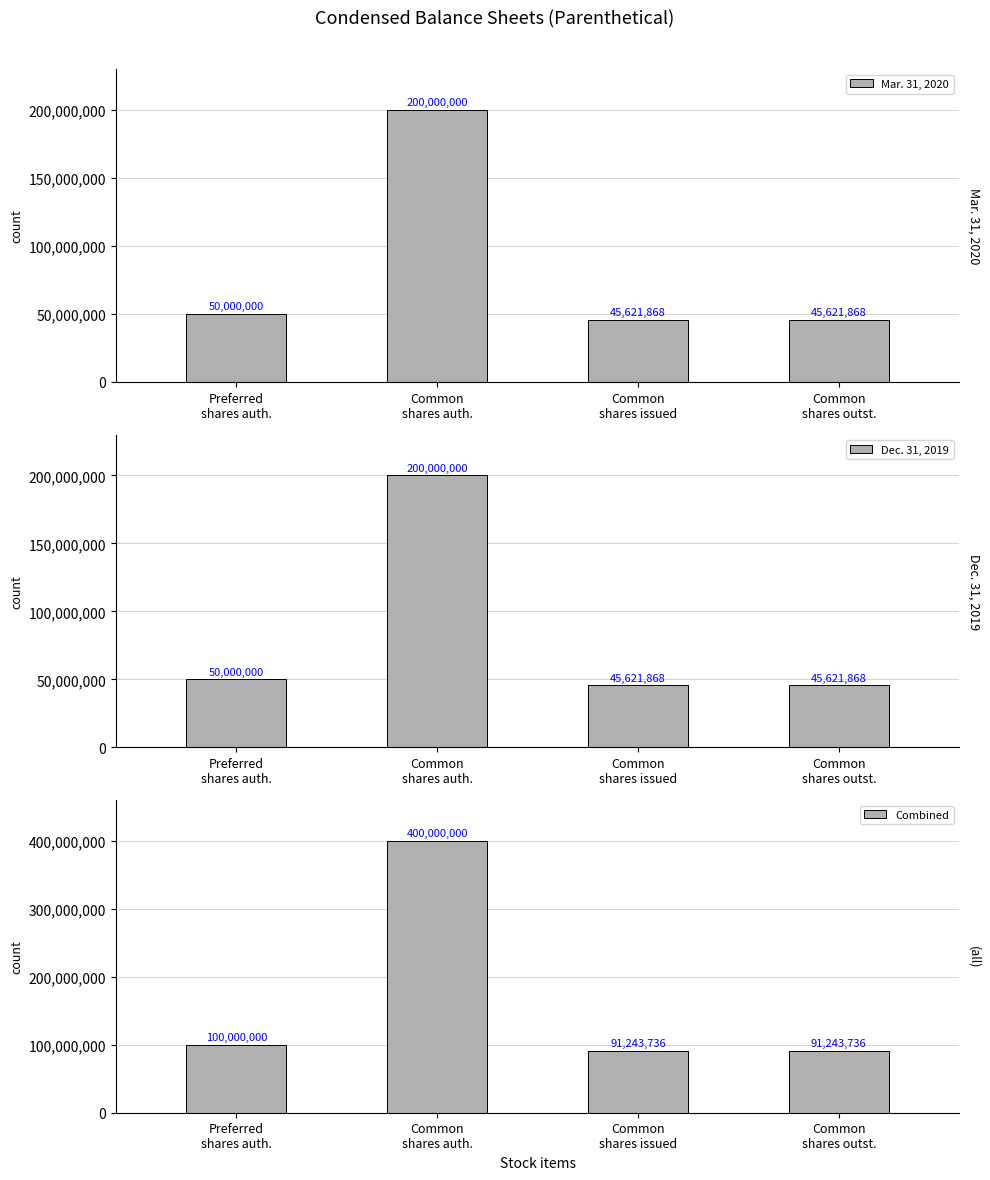

What is the value of the Mar. 31, 2020 bar at the 3rd from the left?

45621868